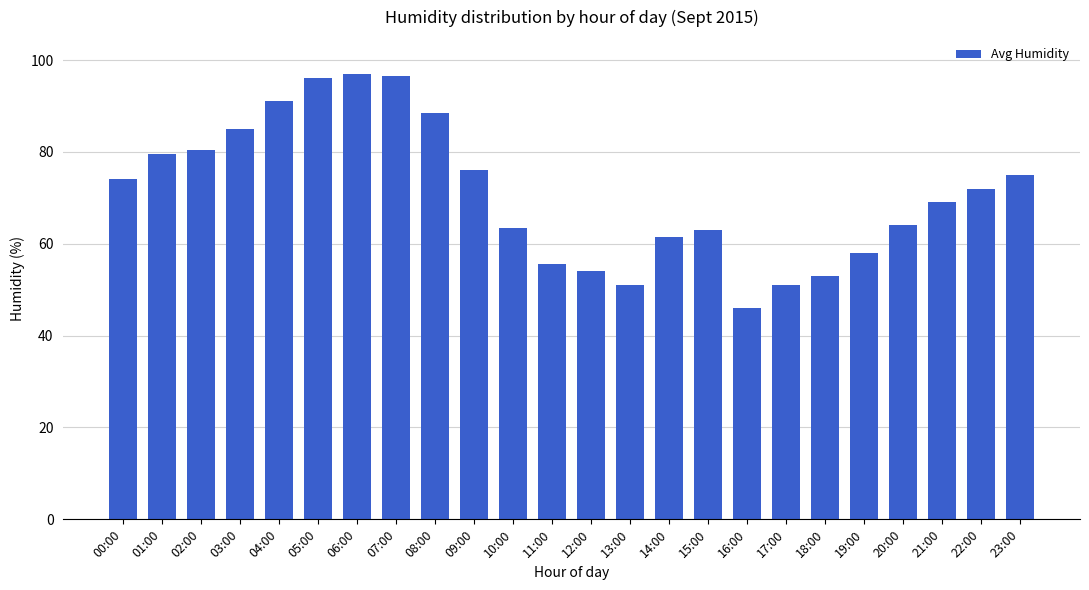

Reading left to right, what are all the values shown in this chart?

00:00=74.0	01:00=79.5	02:00=80.5	03:00=85.0	04:00=91.0	05:00=96.0	06:00=97.0	07:00=96.5	08:00=88.5	09:00=76.0	10:00=63.5	11:00=55.5	12:00=54.0	13:00=51.0	14:00=61.5	15:00=63.0	16:00=46.0	17:00=51.0	18:00=53.0	19:00=58.0	20:00=64.0	21:00=69.0	22:00=72.0	23:00=75.0